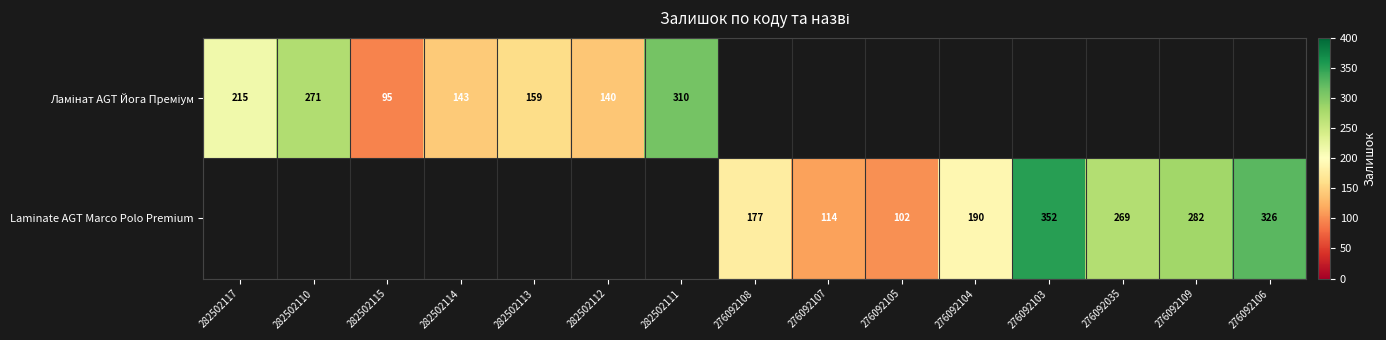

Which label corresponds to the smallest value in the chart?

276092108